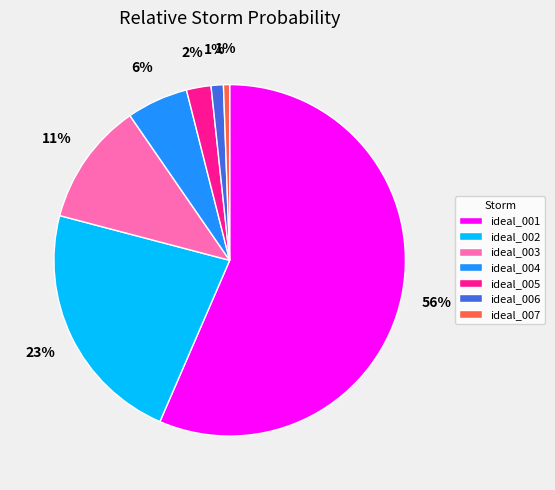

What percentage is the ideal_001 slice, to the nearest percent?

56%